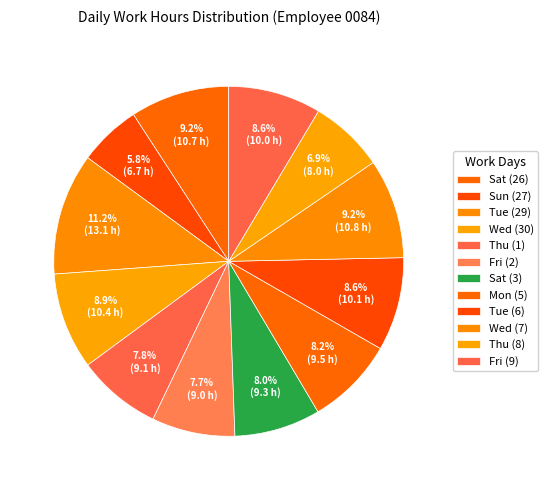

To the nearest percent, what portion does Fri (2) represent?

8%